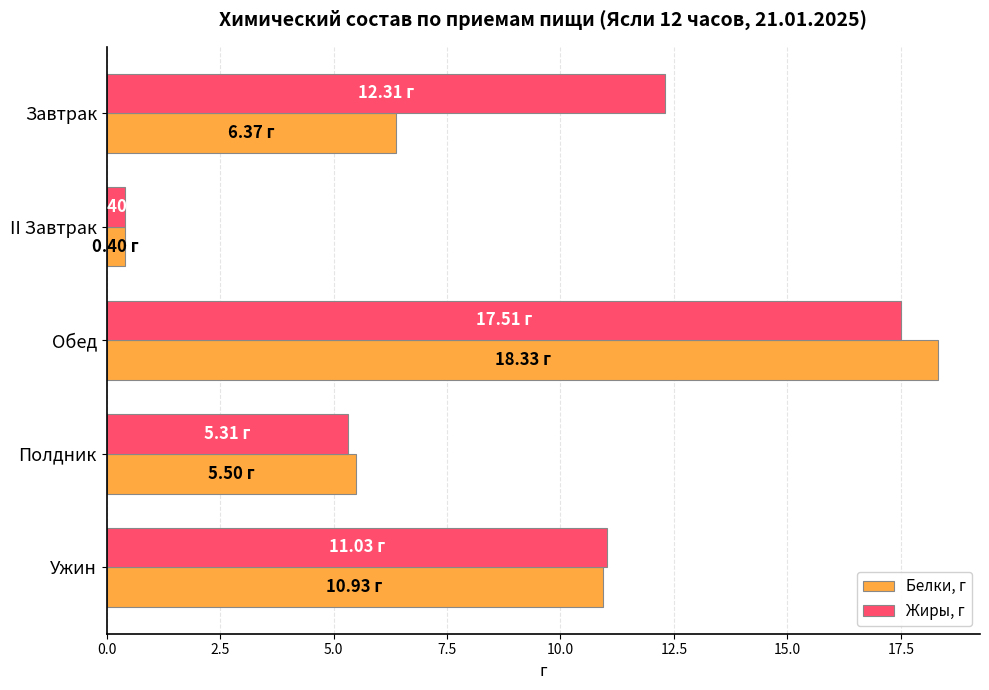

At which category is the sum across all series the highest?

Обед